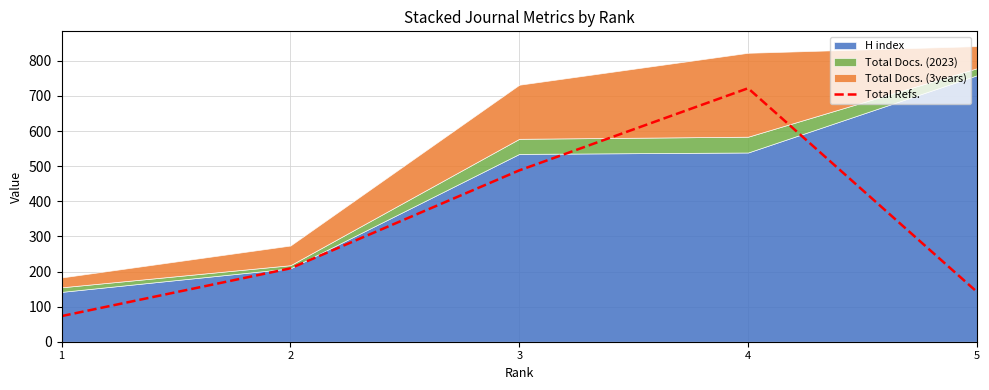

List the labels in order of value, smallest first.

1, 5, 2, 3, 4